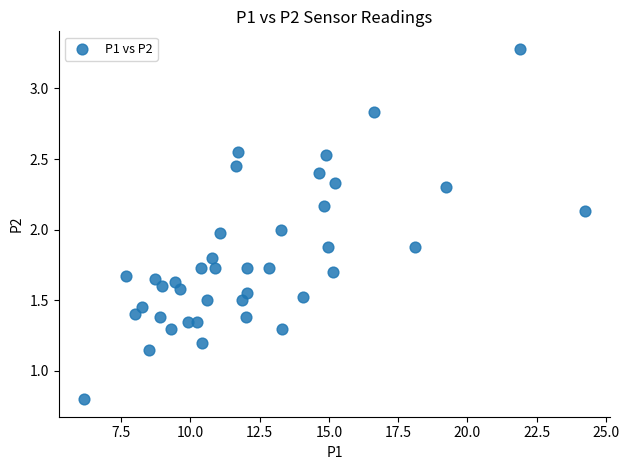

What is the range of X values (max minus min)?

18.1